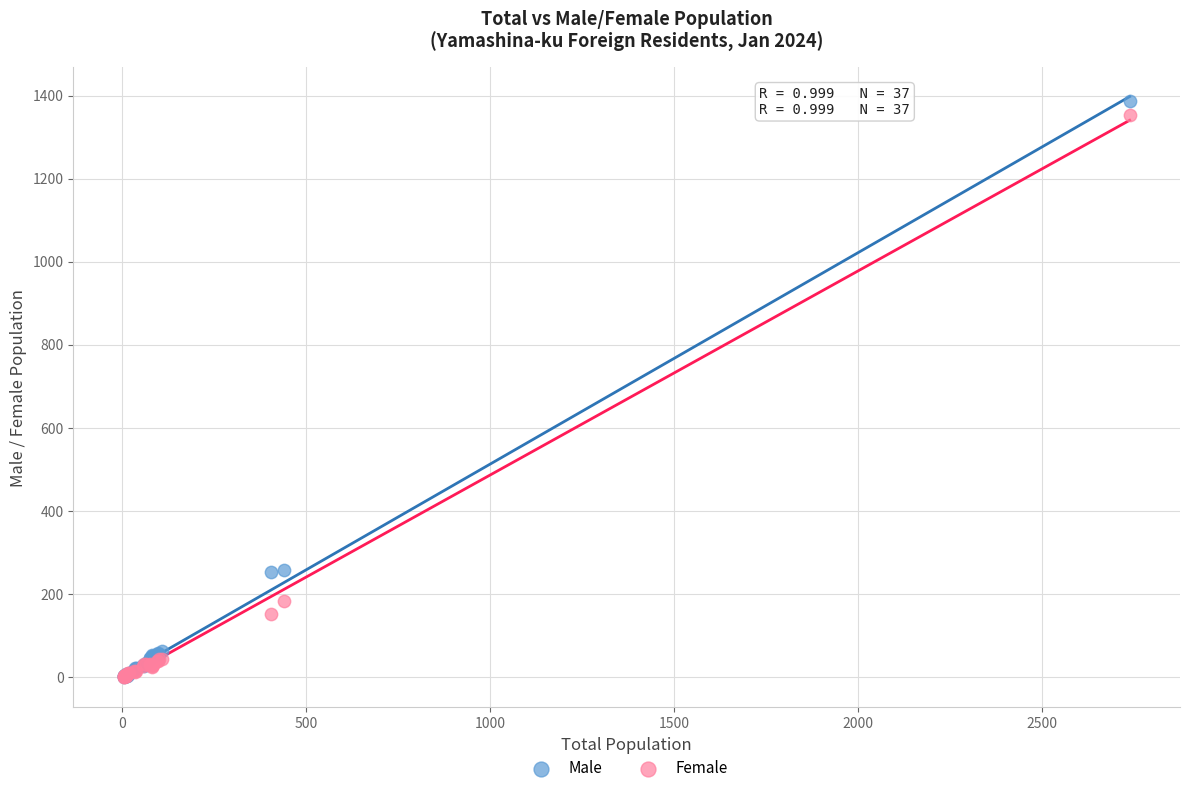

What are all the series names shown in the legend?

Male, Female